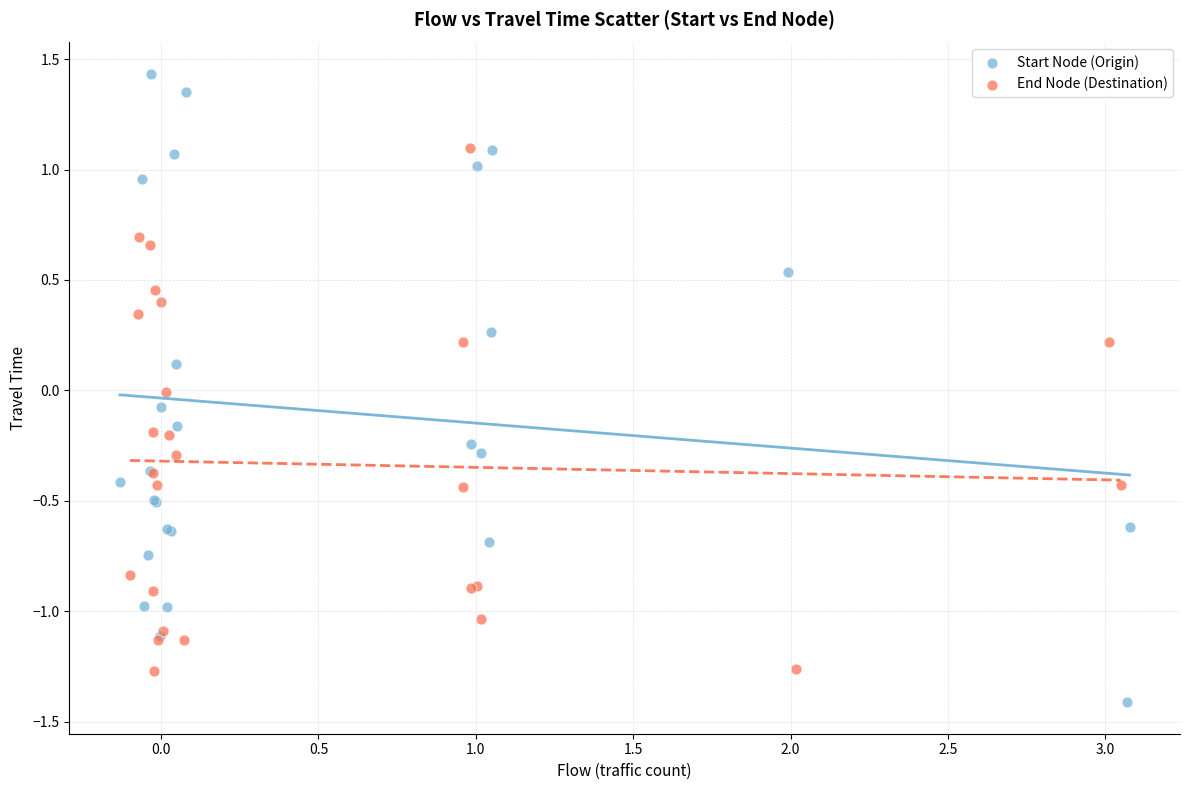

What are all the series names shown in the legend?

Start Node (Origin), End Node (Destination)